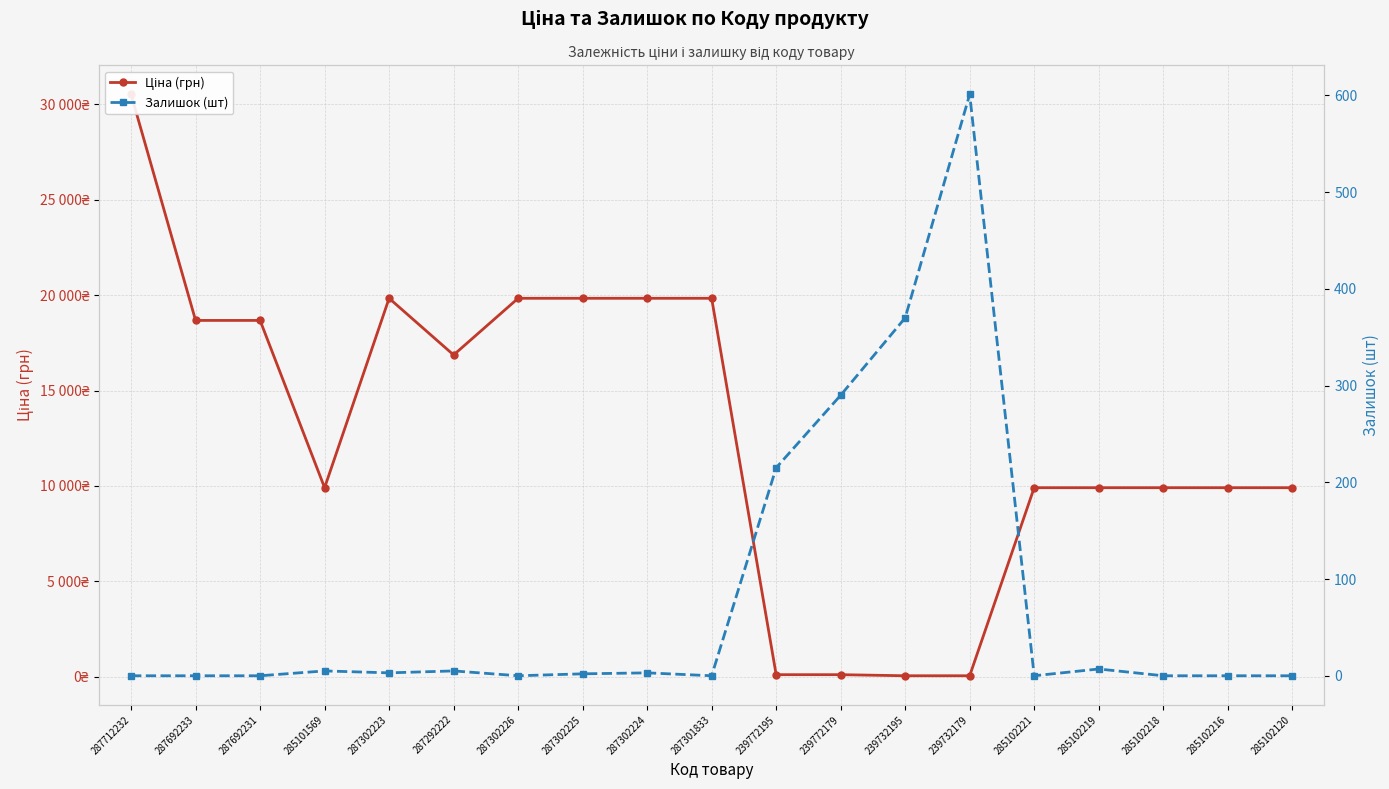

What is the difference between the second highest and second lowest values in the Ціна (грн) series?

19774.4